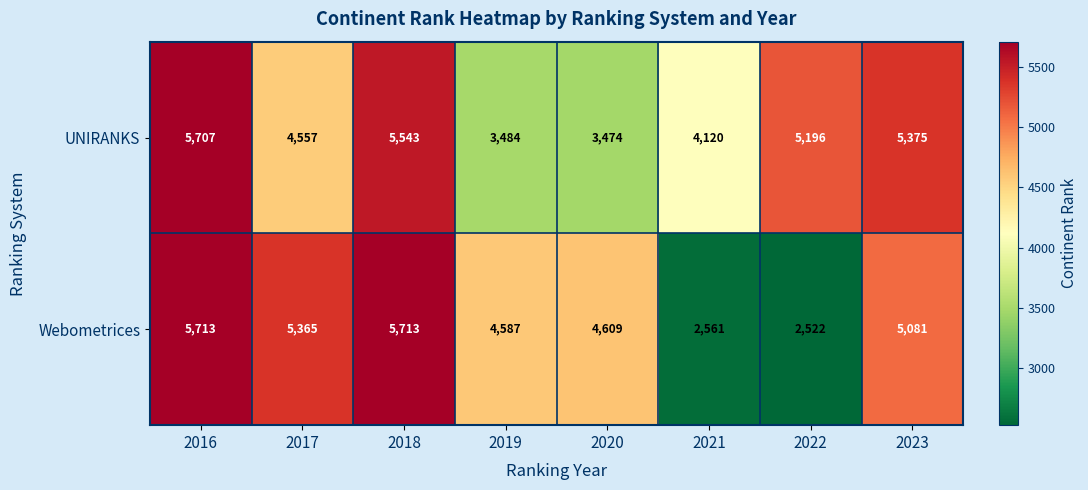

Rank the series by their maximum value, from lowest to highest.

UNIRANKS, Webometrices